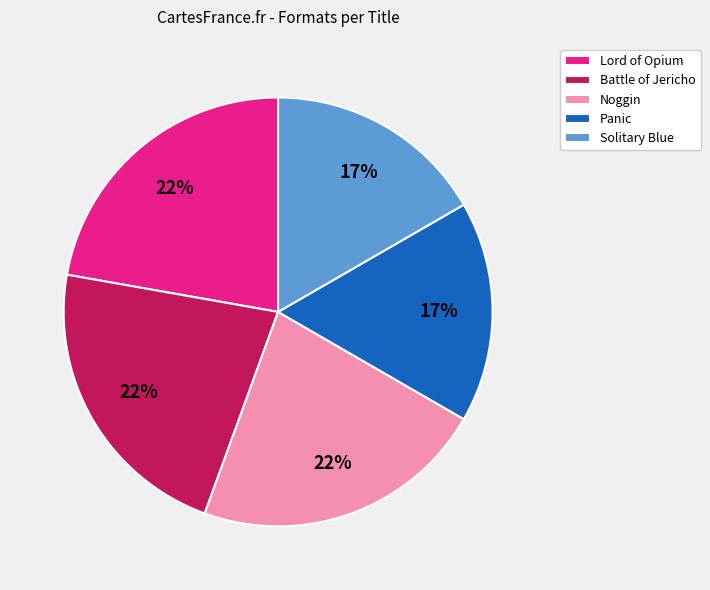

To the nearest percent, what is the average slice percentage?

20%